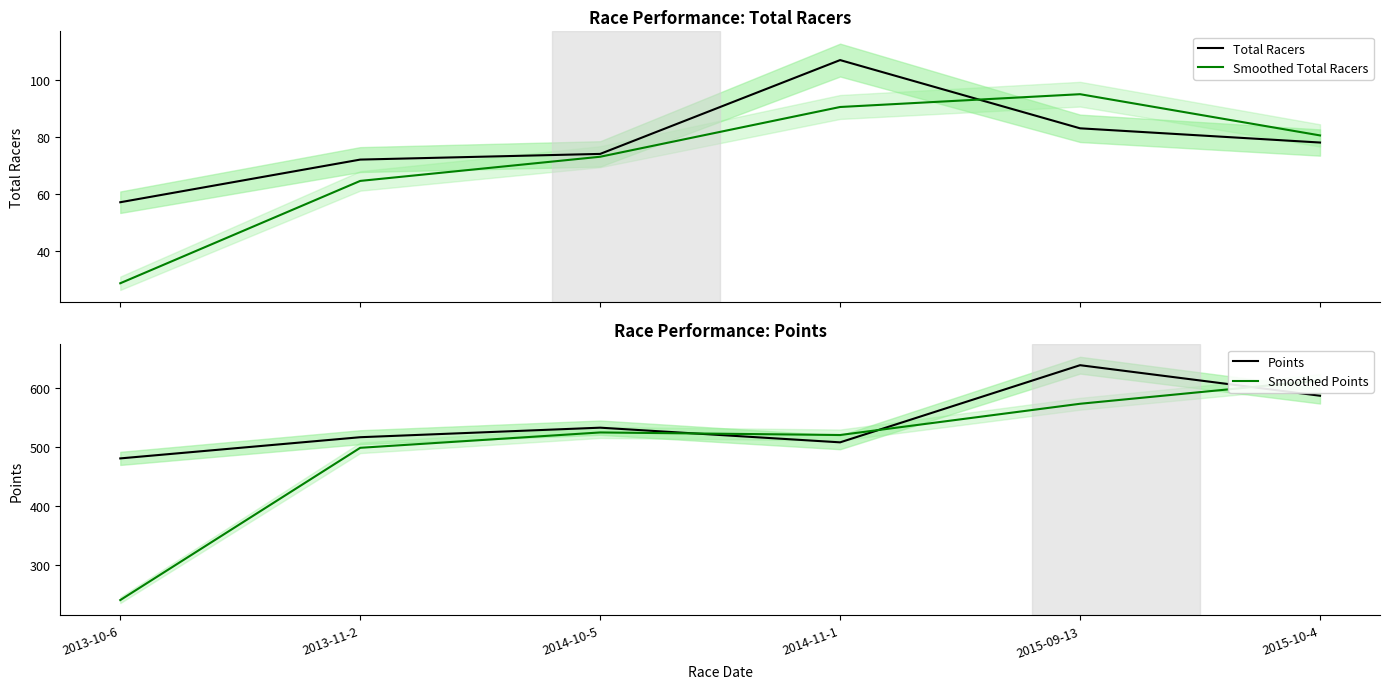

Which has a higher value, 2014-11-1 or 2013-11-2?

2014-11-1